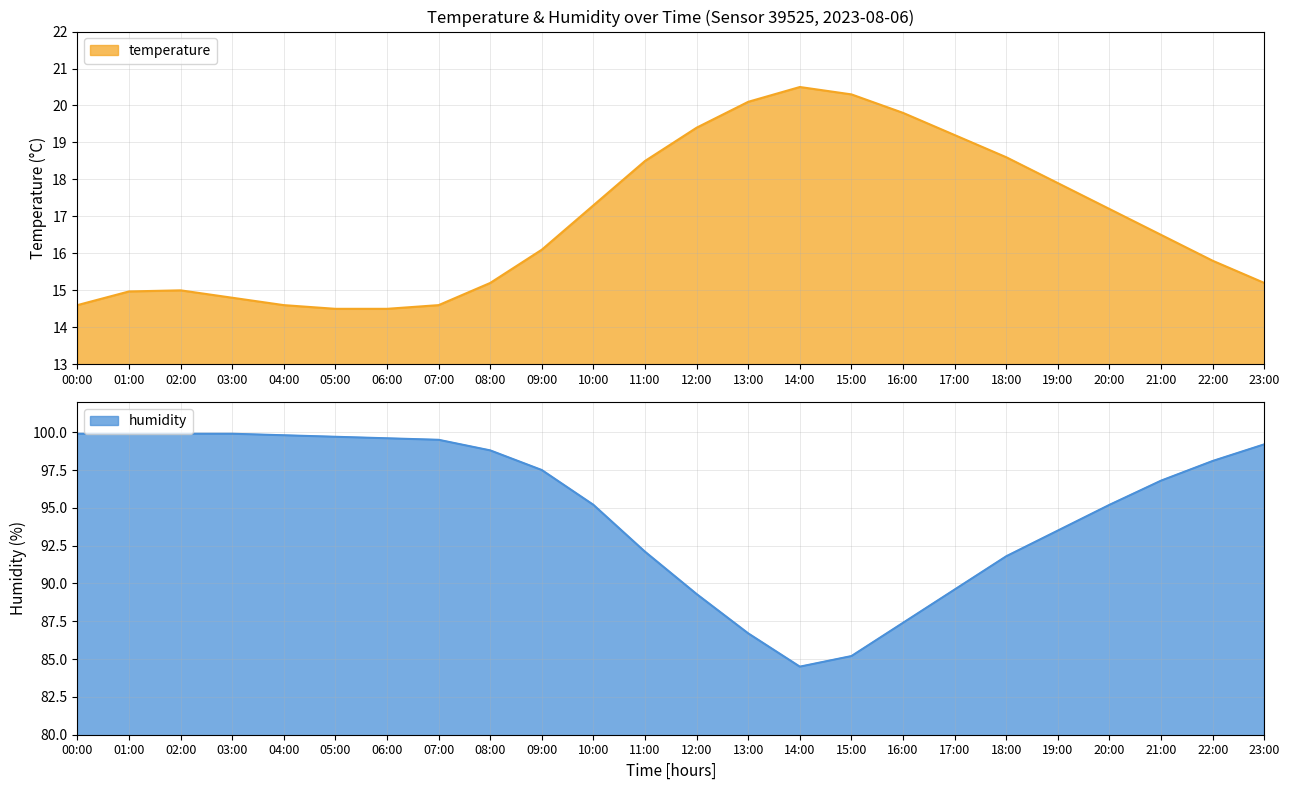

What is the smallest value displayed?

14.5